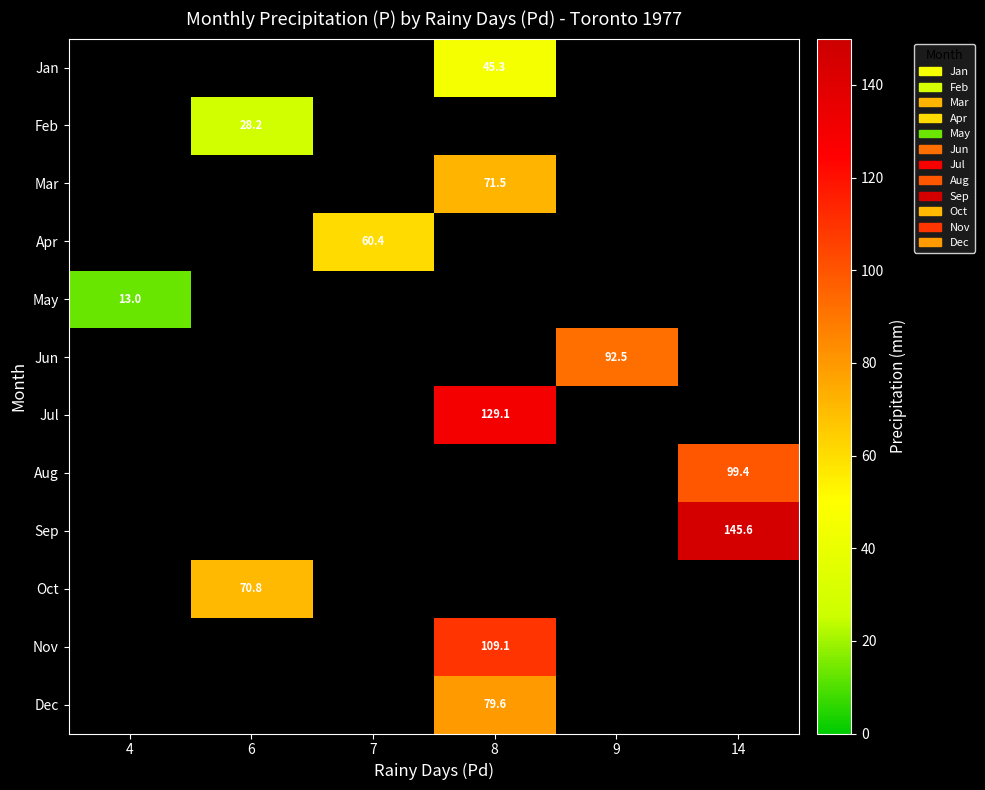

At which category does the chart reach its minimum across all series?

4